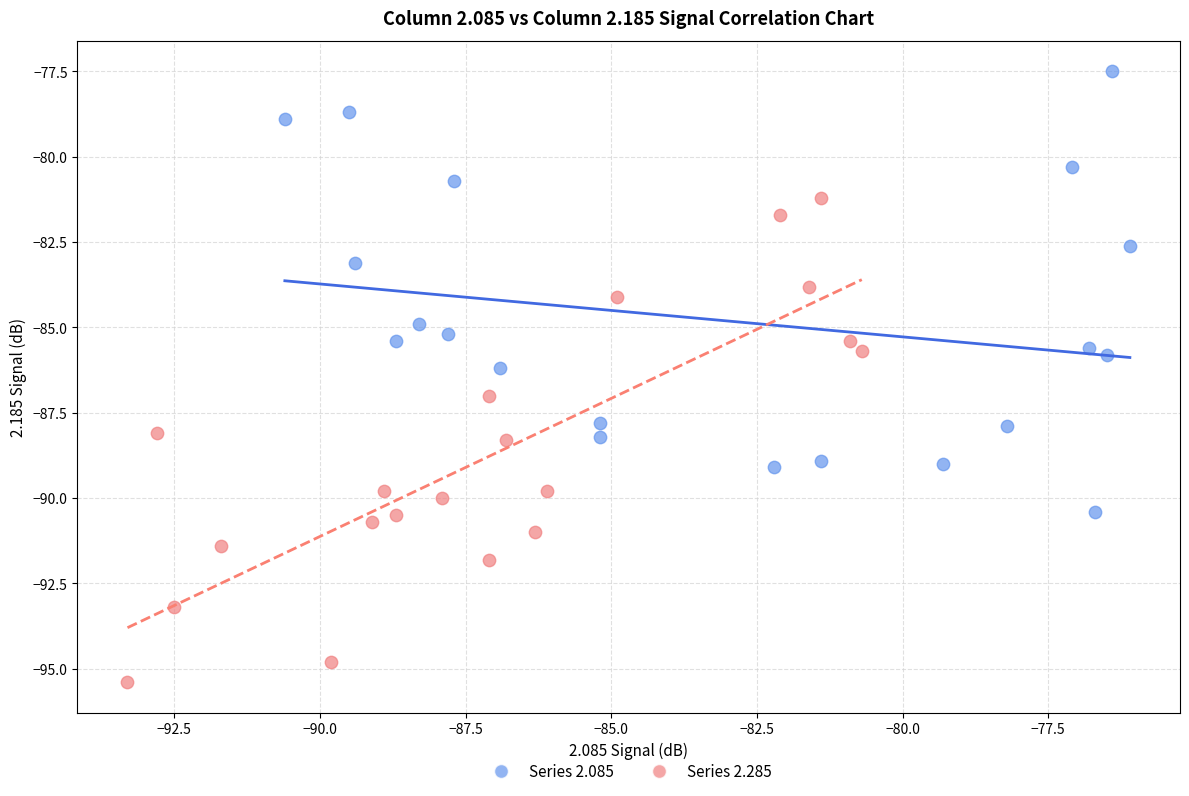

Which series has the largest Y range (max minus min)?

Series 2.285